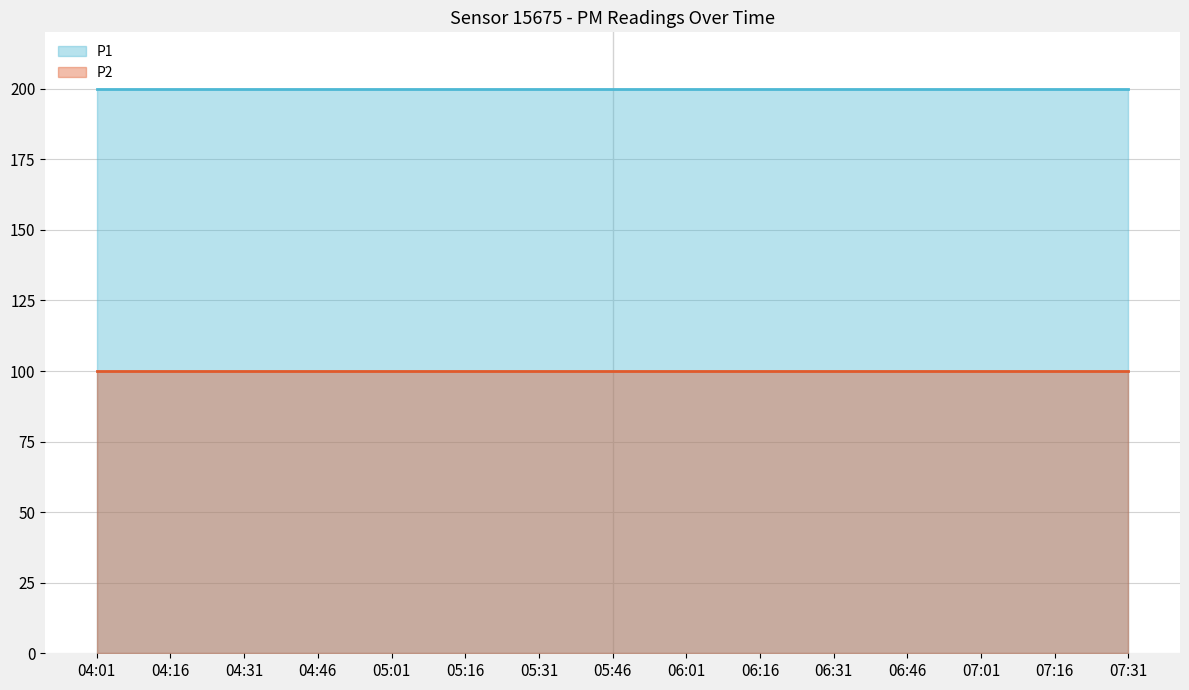

Reading right to left, transcribe all the data shown in this chart.

P1: 200.0	200.0	200.0	200.0	200.0	200.0	200.0	200.0	200.0	200.0	200.0	200.0	200.0	200.0	200.0
P2: 100.0	100.0	100.0	100.0	100.0	100.0	100.0	100.0	100.0	100.0	100.0	100.0	100.0	100.0	100.0